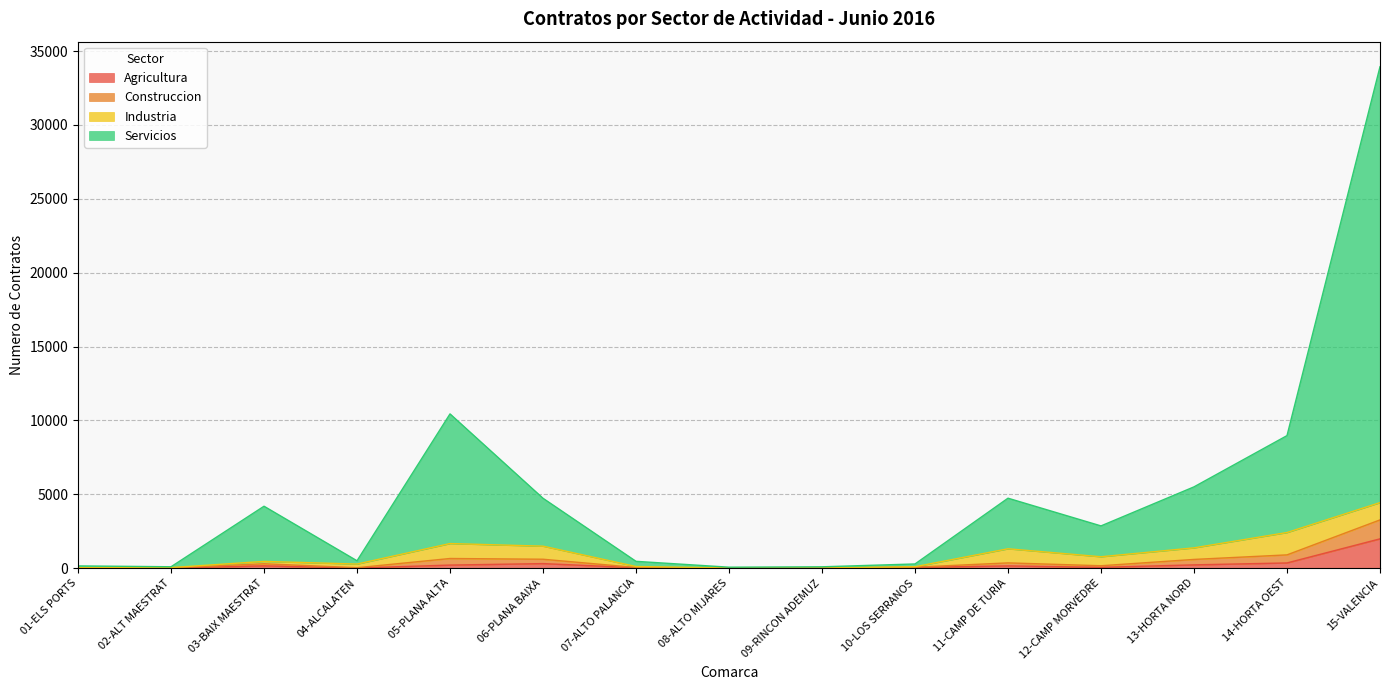

True or false: Agricultura and Servicios intersect in this chart.

False